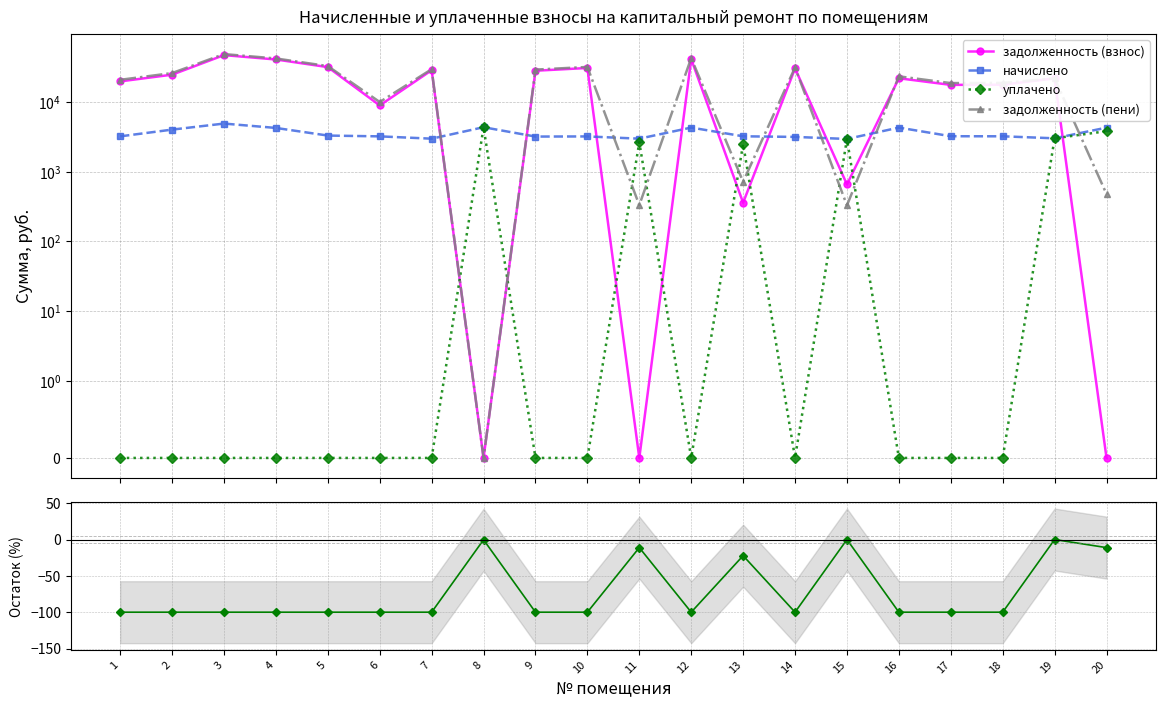

Reading left to right, list all the values displayed in this chart.

задолженность (взнос): 1=19860.3	2=24825.2	3=47393.0	4=41018.4	5=31872.5	6=8972.5	7=28754.6	8=0.0	9=28282.1	10=30971.8	11=0.0	12=41503.4	13=359.2	14=30486.7	15=657.6	16=22046.2	17=17712.3	18=17797.9	19=21961.0	20=0.0
начислено: 1=3225.6	2=4032.0	3=4924.8	4=4262.4	5=3312.0	6=3225.6	7=2988.0	8=4363.2	9=3204.0	10=3218.4	11=2988.0	12=4312.8	13=3232.8	14=3168.0	15=2959.2	16=4312.8	17=3240.0	18=3232.8	19=3024.0	20=4305.6
уплачено: 1=0.0	2=0.0	3=0.0	4=0.0	5=0.0	6=0.0	7=0.0	8=4349.7	9=0.0	10=0.0	11=2656.0	12=0.0	13=2514.4	14=0.0	15=2959.2	16=0.0	17=0.0	18=0.0	19=3024.0	20=3827.2
задолженность (пени): 1=20935.5	2=26169.2	3=49034.6	4=42439.2	5=32976.5	6=10047.8	7=29750.6	8=0.0	9=29350.1	10=32044.6	11=332.0	12=42941.0	13=718.4	14=31542.7	15=328.8	16=23483.8	17=18792.3	18=18875.5	19=21961.0	20=478.4
Остаток (%): 1=-100.0	2=-100.0	3=-100.0	4=-100.0	5=-100.0	6=-100.0	7=-100.0	8=-0.3	9=-100.0	10=-100.0	11=-11.1	12=-100.0	13=-22.2	14=-100.0	15=0.0	16=-100.0	17=-100.0	18=-100.0	19=0.0	20=-11.1